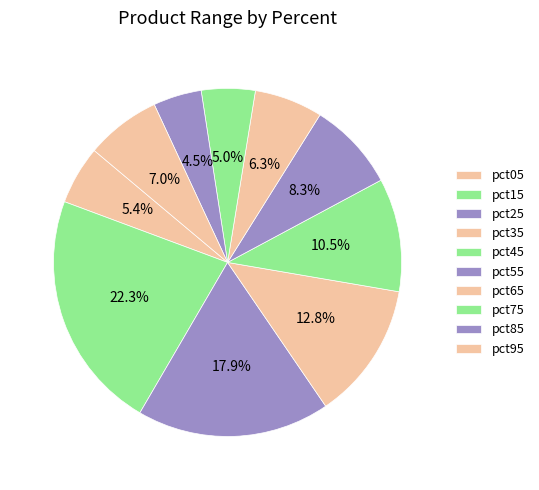

How many segments does this pie chart have?

10